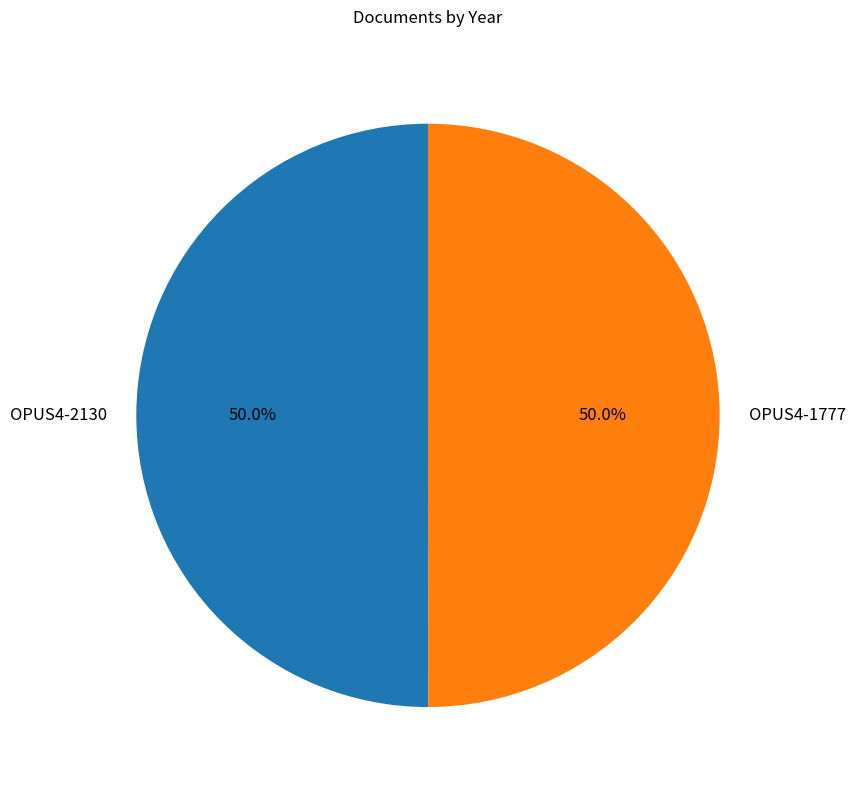

What percentage is NOT represented by OPUS4-1777?

50.0%